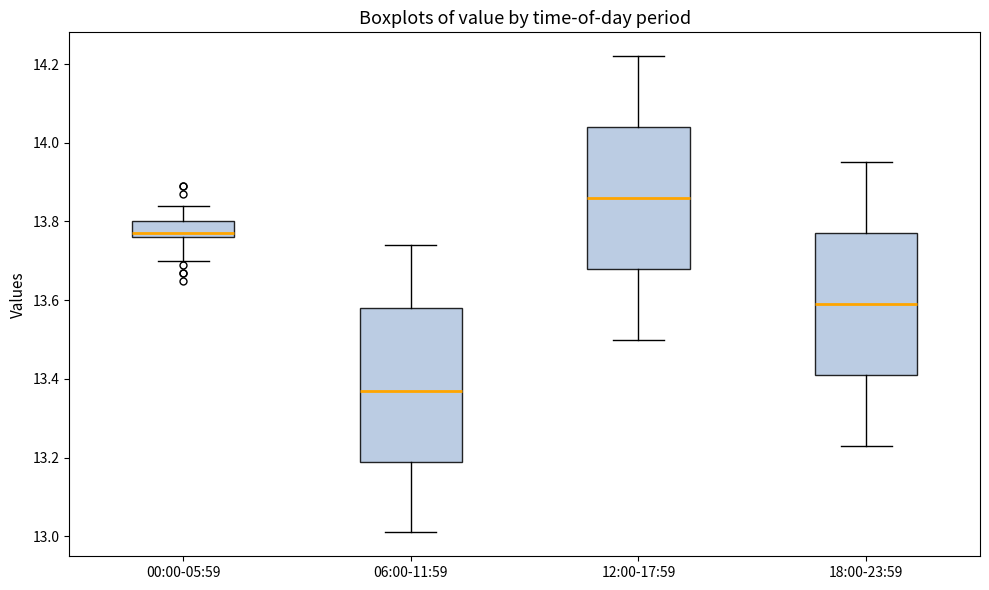

Which box's median line is the highest?

12:00-17:59